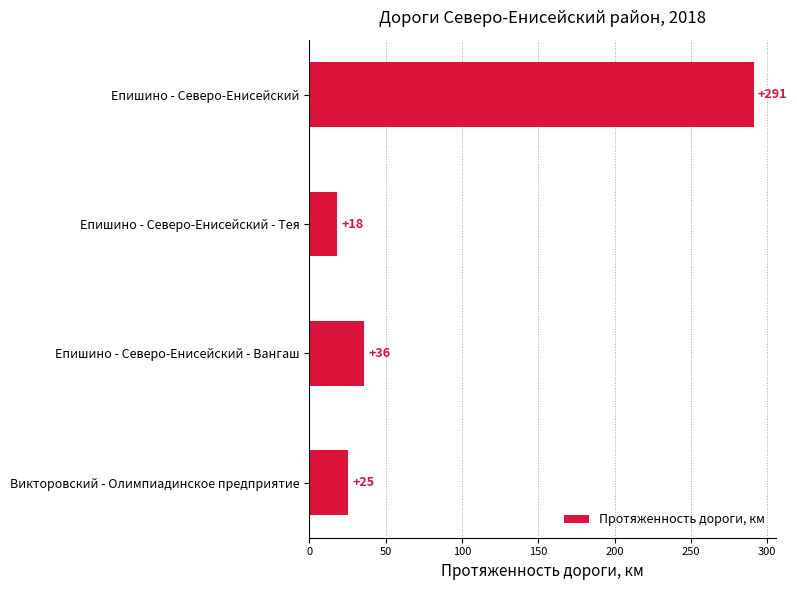

True or false: the data shows 18.2 at Епишино - Северо-Енисейский - Тея.

True